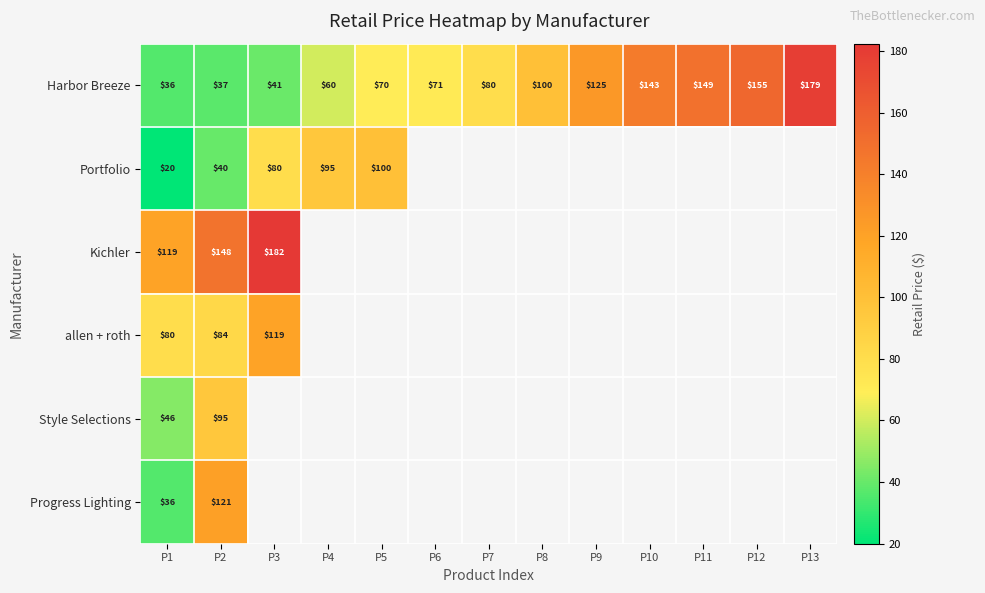

Where is Progress Lighting nearest to the value 78?

P1